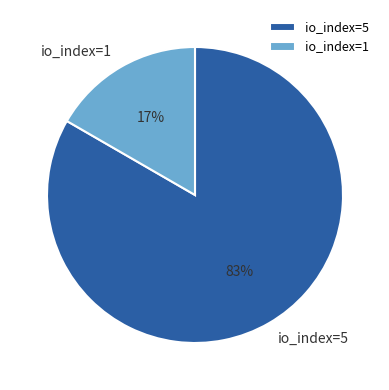

Combined, do io_index=5 and io_index=1 account for over 50%?

Yes